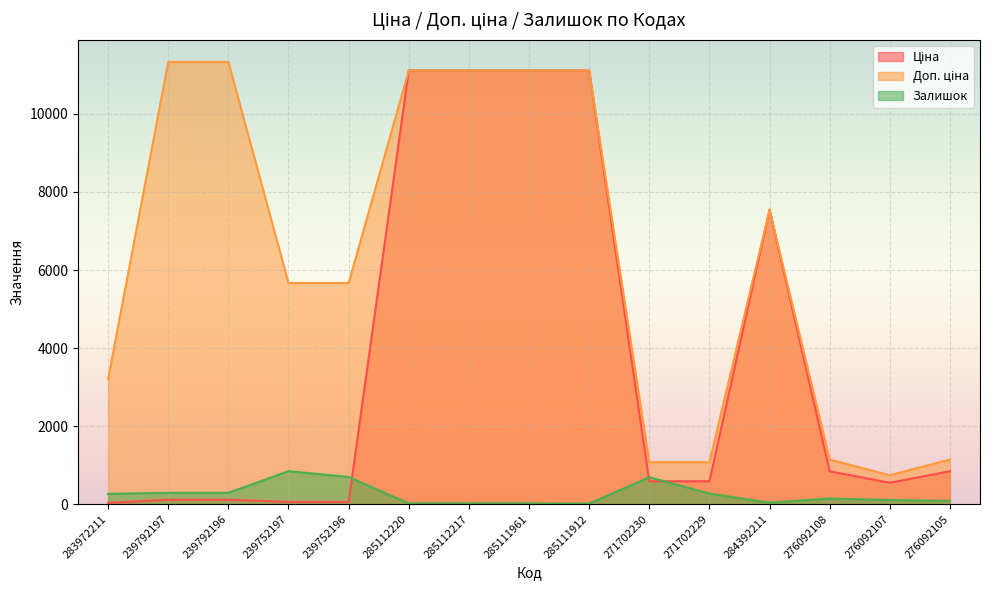

What is the difference between the maximum and second lowest values in the Доп. ціна series?

10259.5